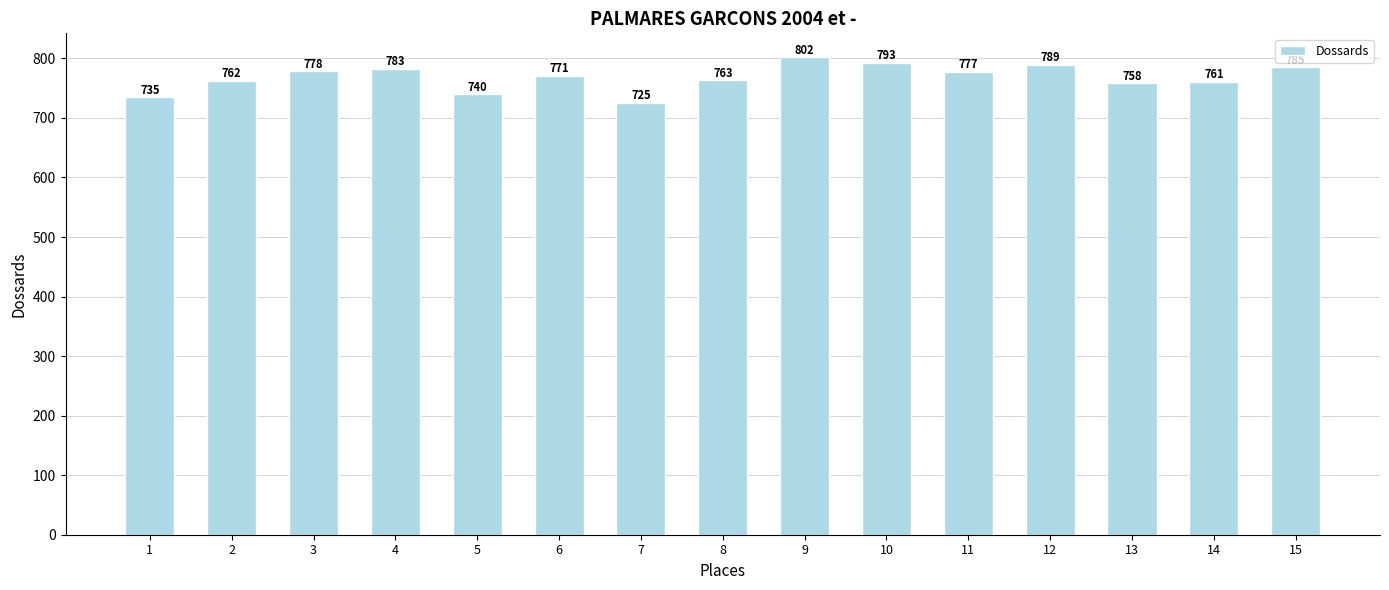

Rank the categories by value from highest to lowest.

9, 10, 12, 15, 4, 3, 11, 6, 8, 2, 14, 13, 5, 1, 7